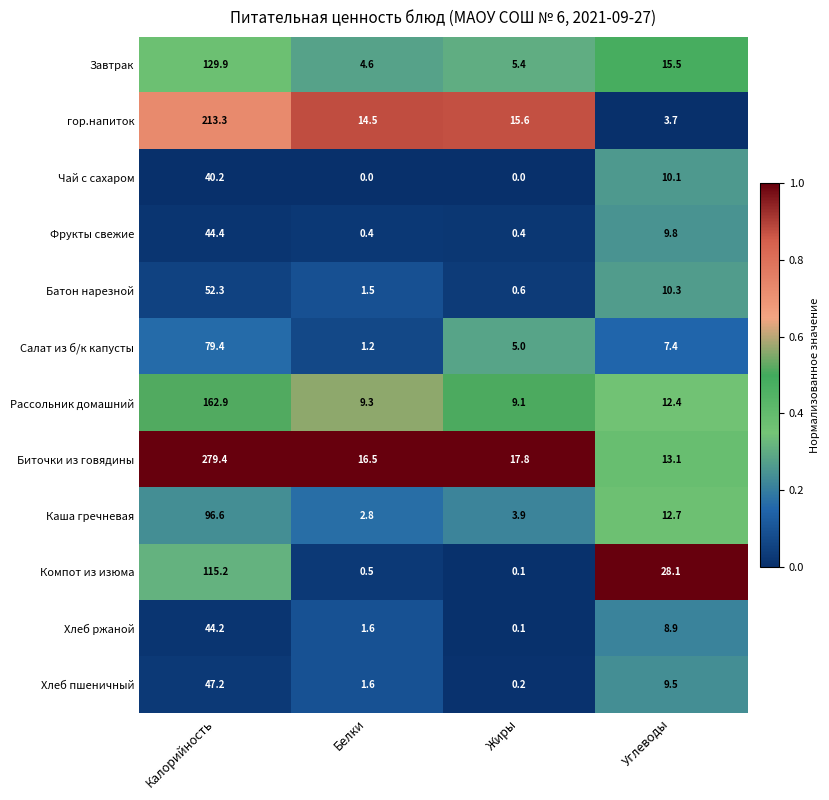

The Каша гречневая series shows 2.8 at Белки. True or false?

True